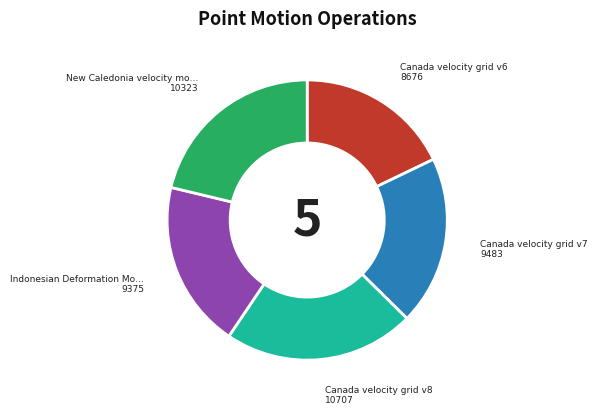

Is there a majority slice in this chart?

No